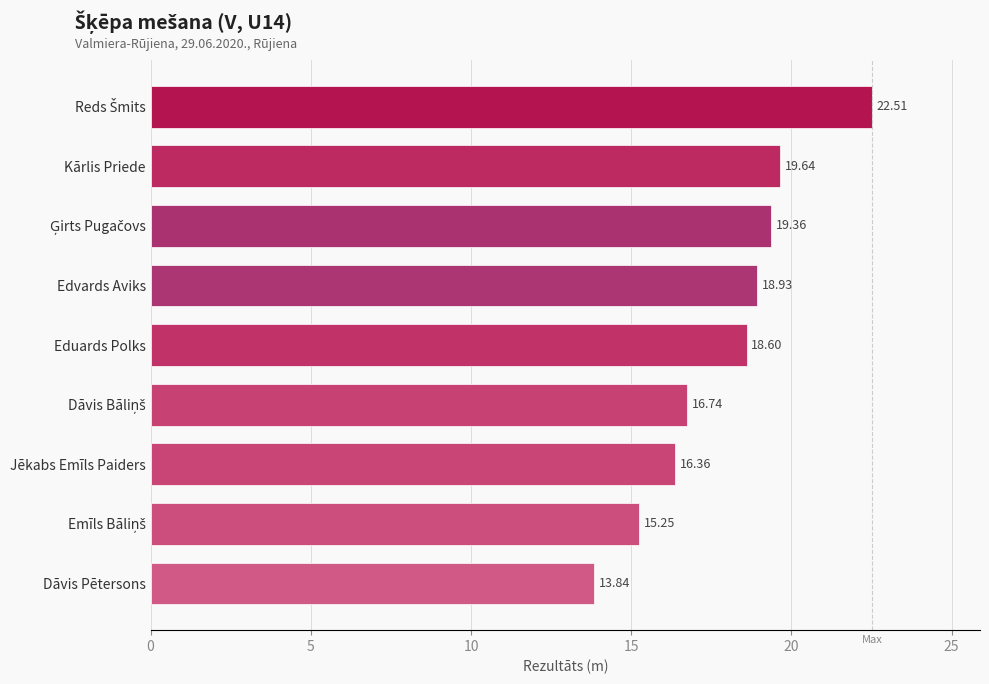

What is the label of the 3rd bar from the bottom?

Jēkabs Emīls Paiders